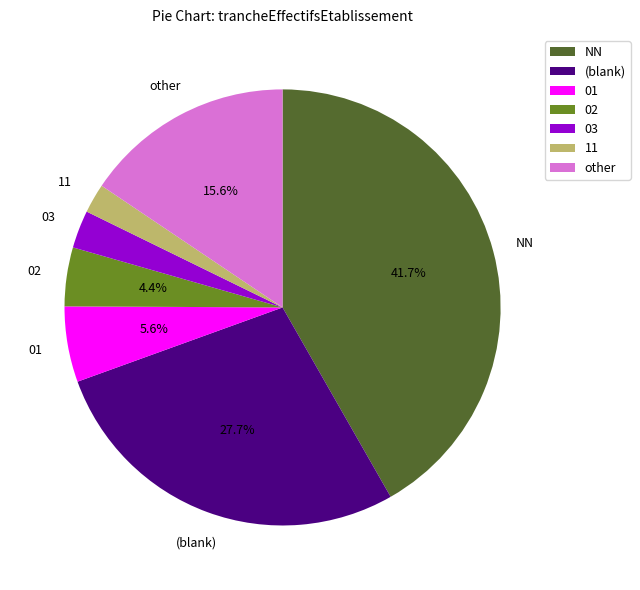

How much of the chart is everything except (blank)?

72.3%